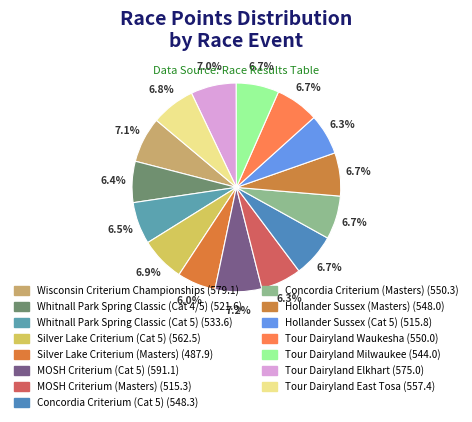

Count the number of slices in the pie.

15